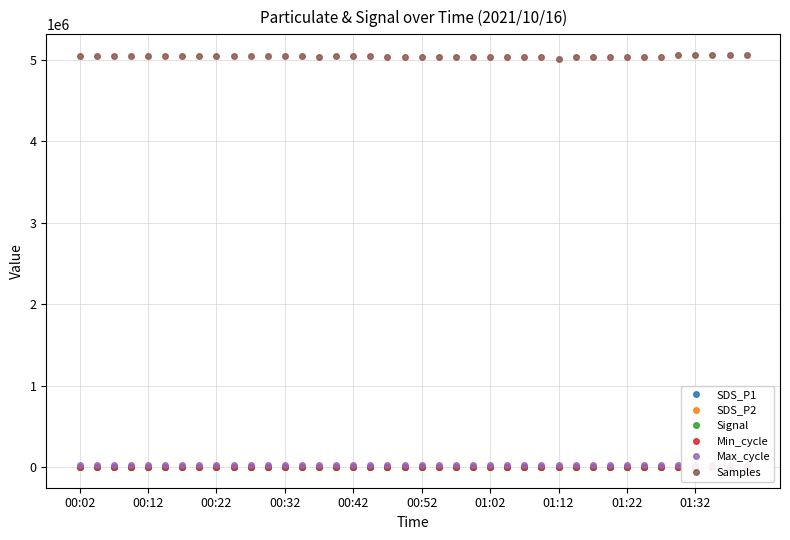

True or false: Samples and SDS_P1 intersect in this chart.

False